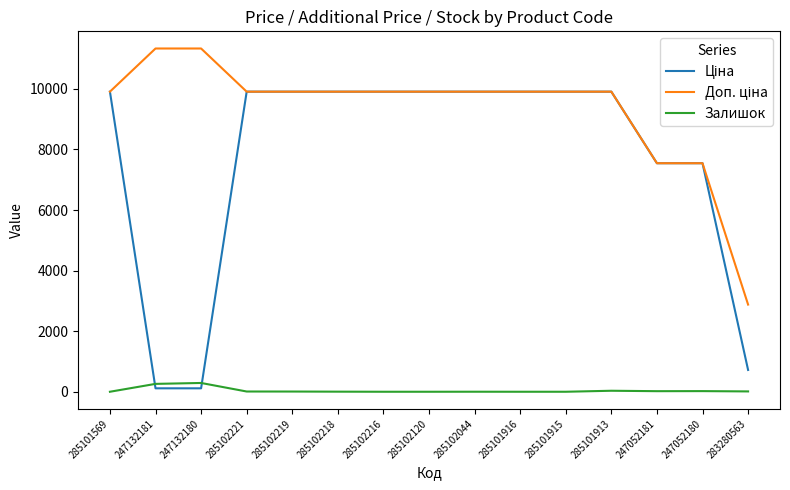

Does the chart display data point markers on the line(s)?

No